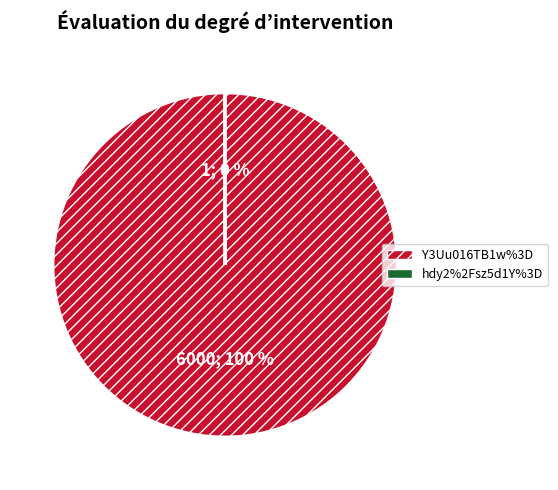

To the nearest percent, what is the difference between the largest and smallest slice percentages?

100%